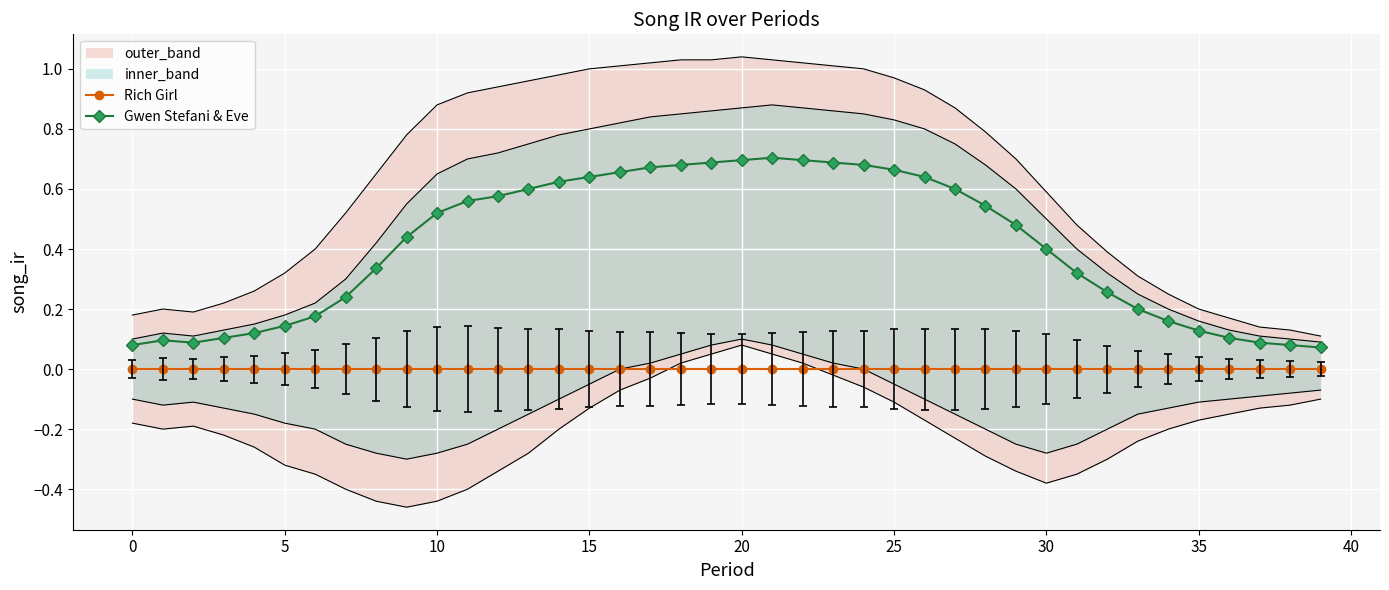

Which series has the widest spread of values?

Gwen Stefani & Eve